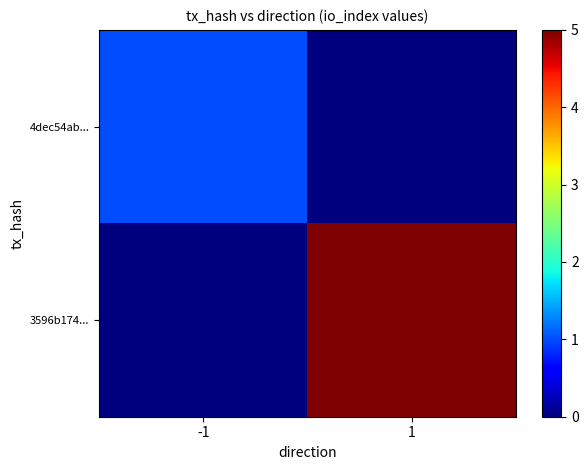

At which category is the sum across all series the highest?

1